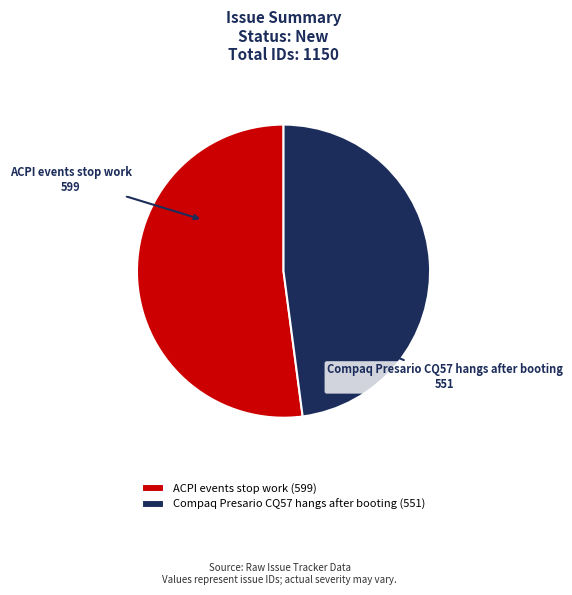

What is the ratio of the value at Compaq Presario CQ57 hangs after booting to the value at ACPI events stop work?

0.9